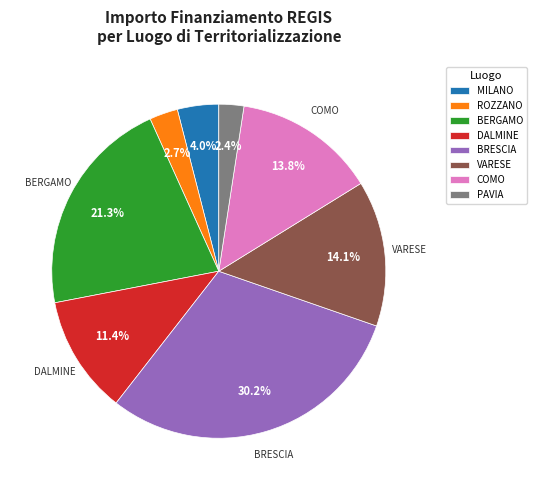

Does MILANO account for over 50% of the chart?

No